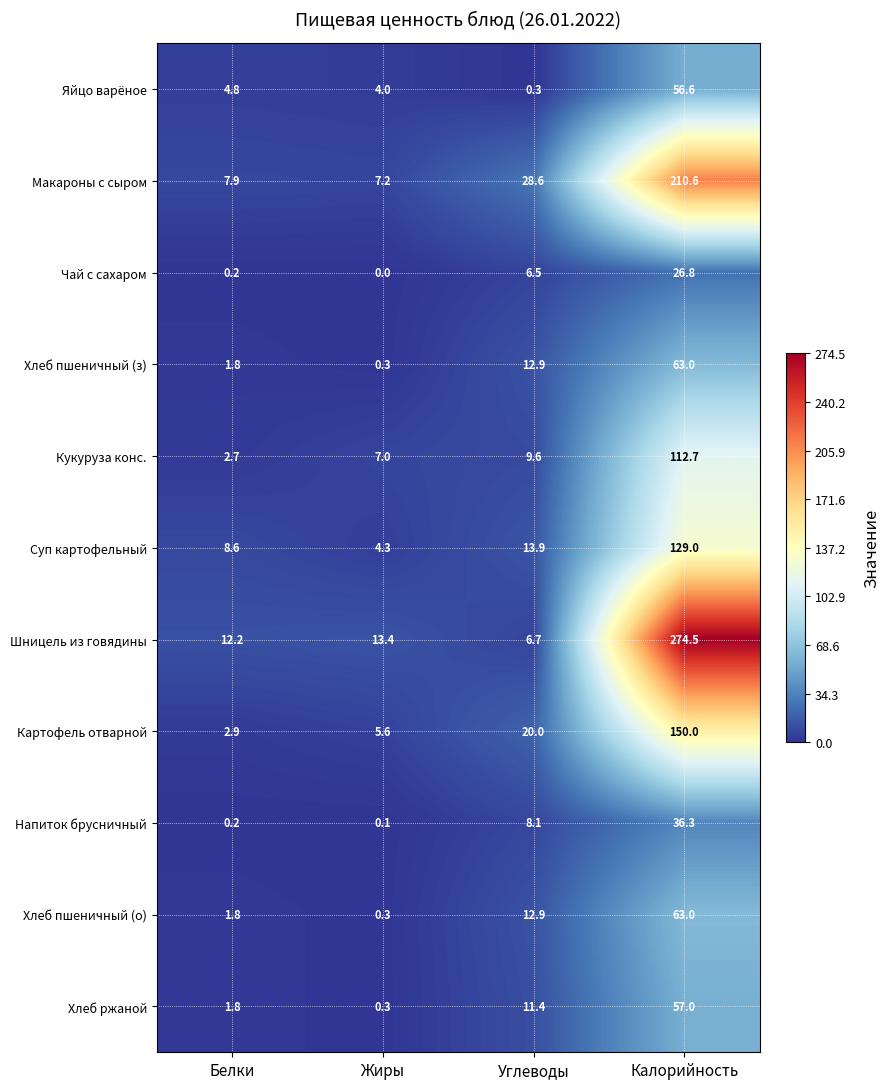

What is the sum of all Хлеб пшеничный (о) values?

78.0